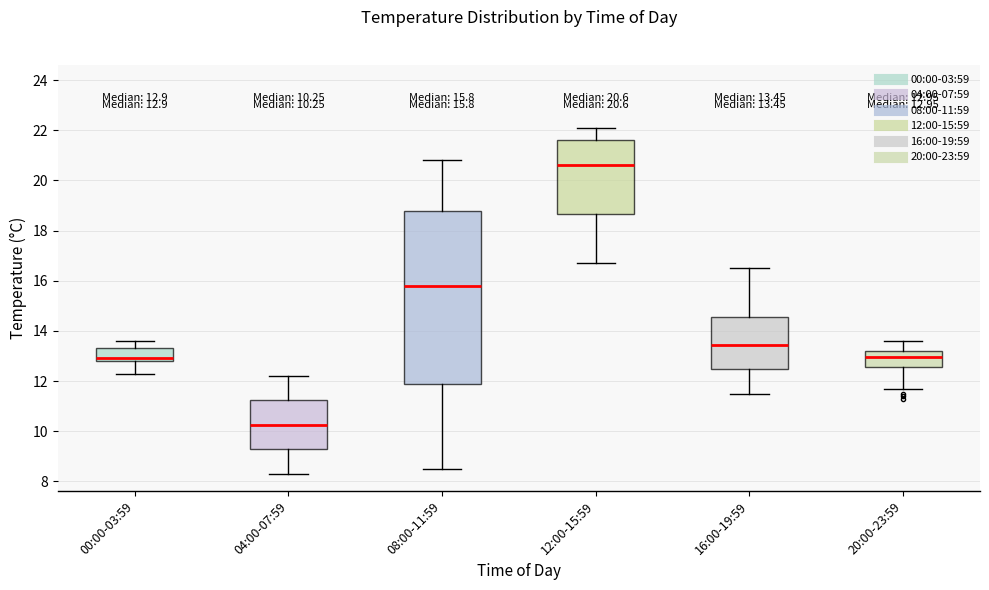

Which box is the tallest, from its lower edge to its upper edge?

08:00-11:59